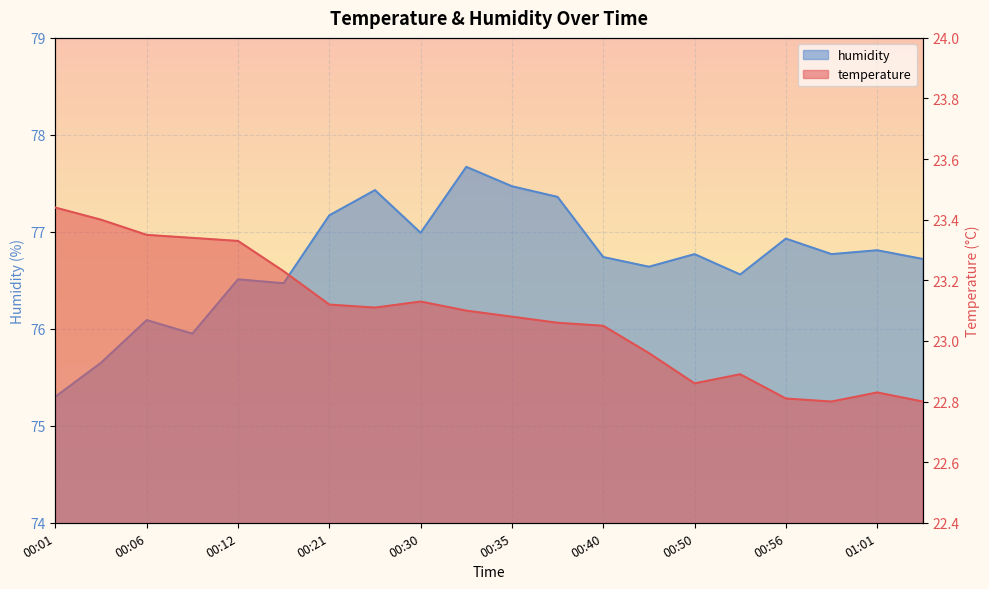

Which category has the lowest value in the humidity series?

00:01